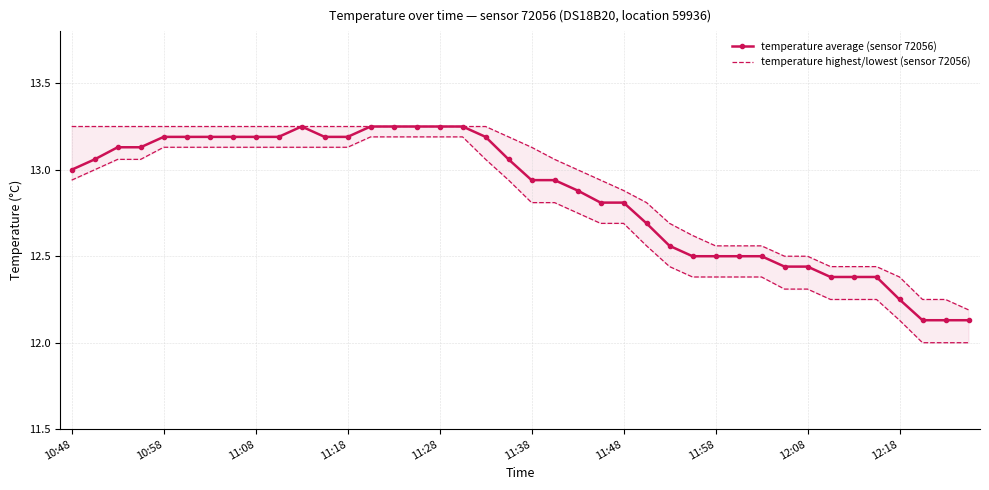

True or false: temperature average (sensor 72056) has more than 0 points higher than both neighbors.

True